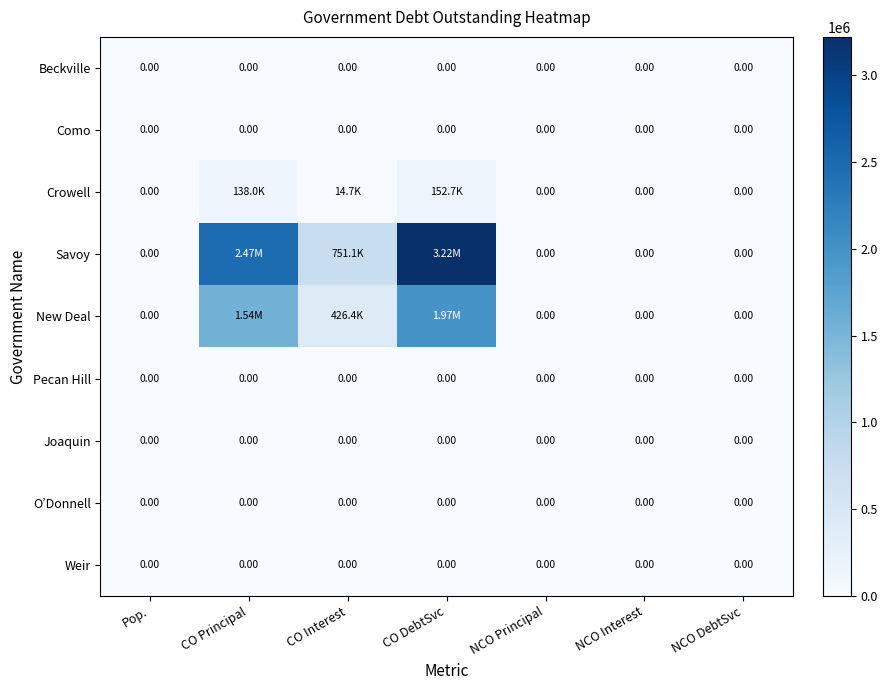

What is the difference between the maximum and minimum values in the New Deal series?

1968409.9